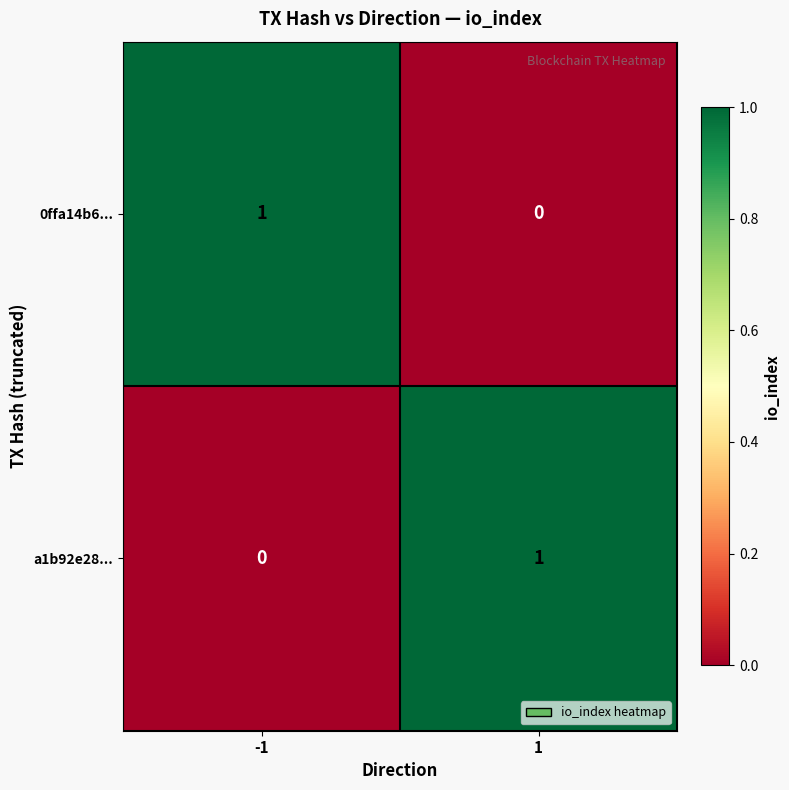

Rank the series at 1 from highest to lowest value.

a1b92e28..., 0ffa14b6...